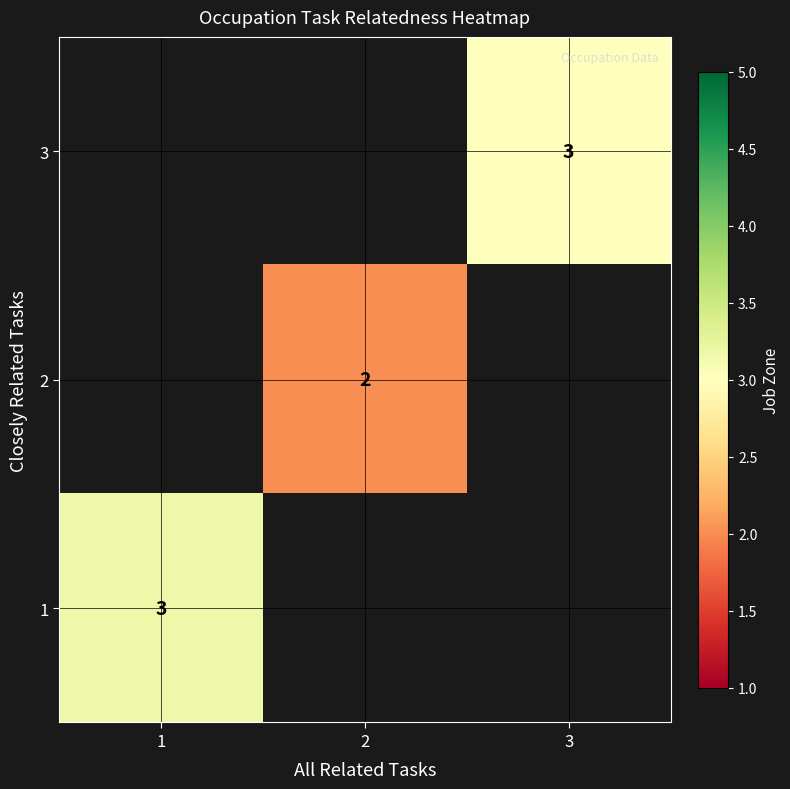

Is it true that 2 equals 1 at 2?

False